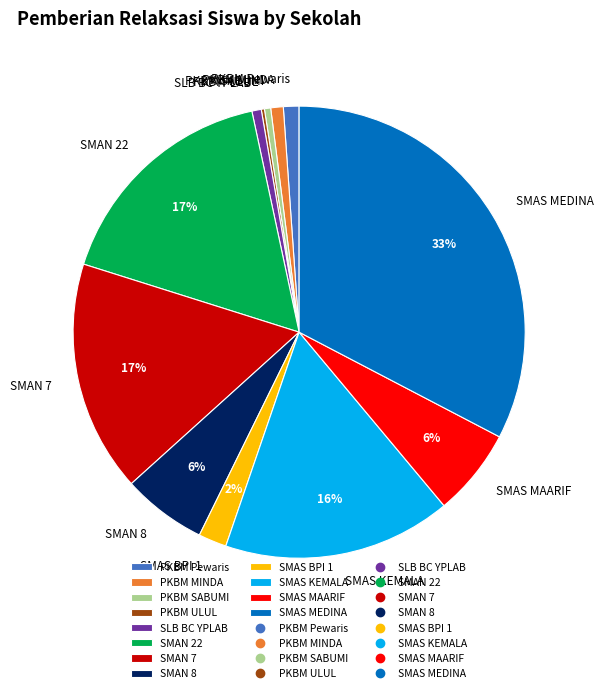

Which has a higher value, PKBM Pewaris or SMAS BPI 1?

SMAS BPI 1